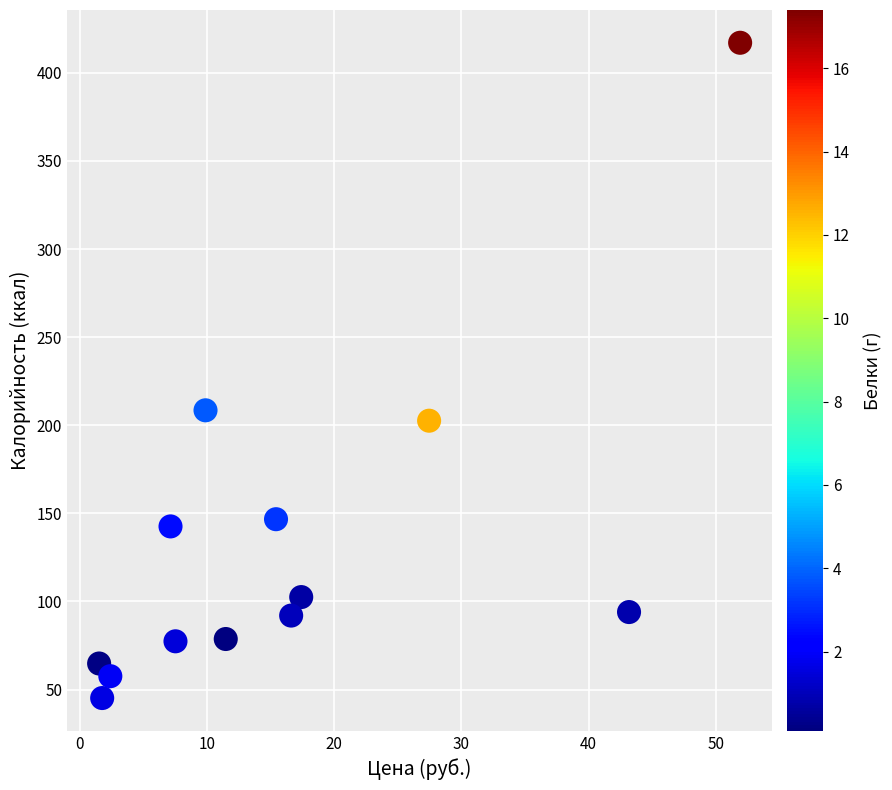

What Y value in the scatter plot is closest to 231?

208.5